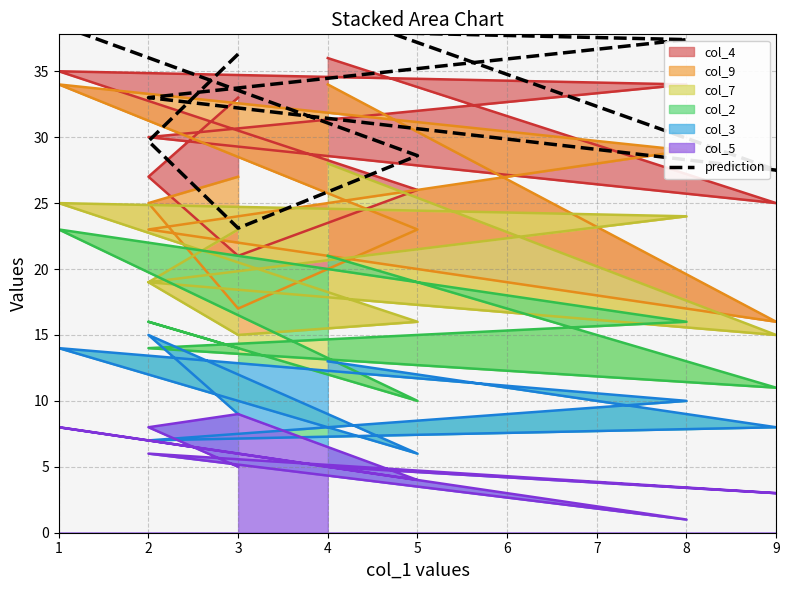

How many values exceed 33?

4